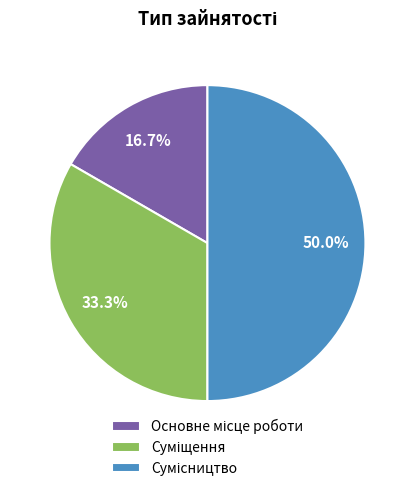

How many segments does this pie chart have?

3